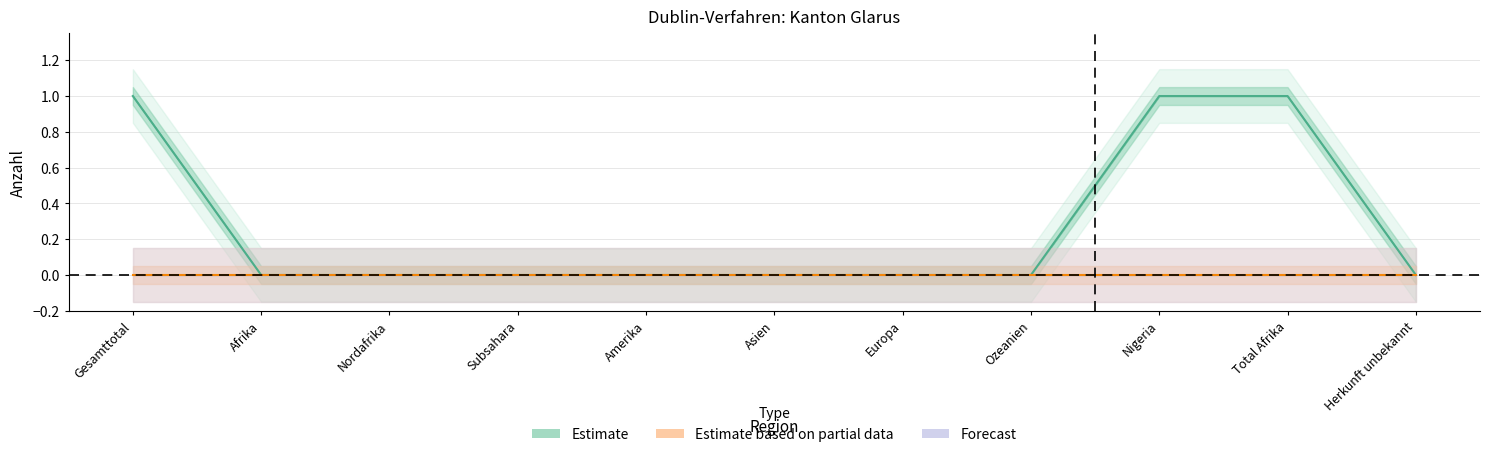

Rank the categories by value from lowest to highest.

Afrika, Nordafrika, Subsahara, Amerika, Asien, Europa, Ozeanien, Herkunft unbekannt, Gesamttotal, Nigeria, Total Afrika